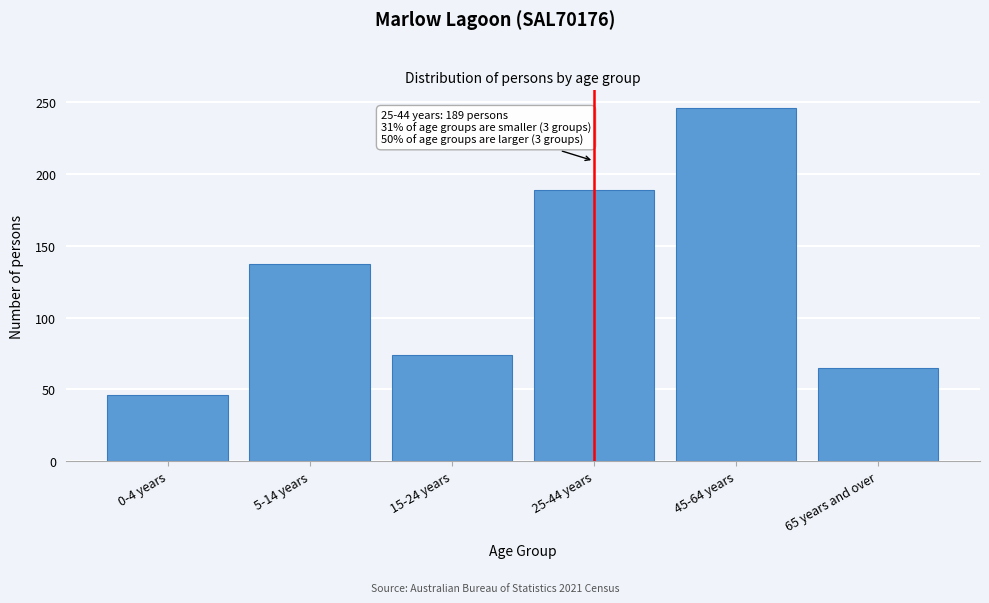

Reading left to right, what are all the values shown in this chart?

46	137	74	189	246	65